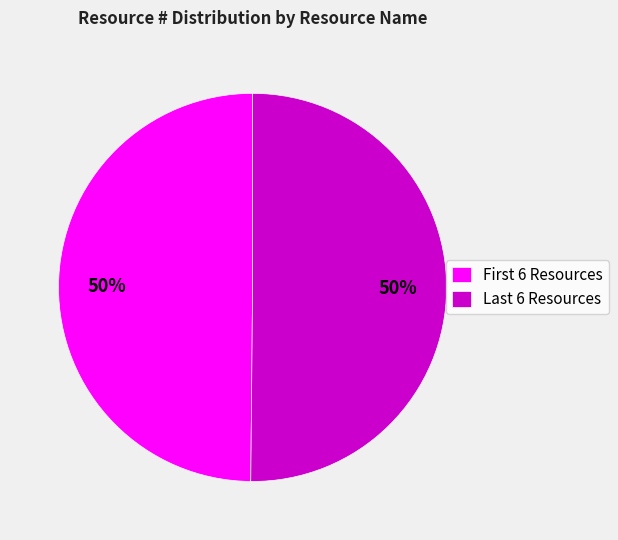

How many segments does this pie chart have?

2